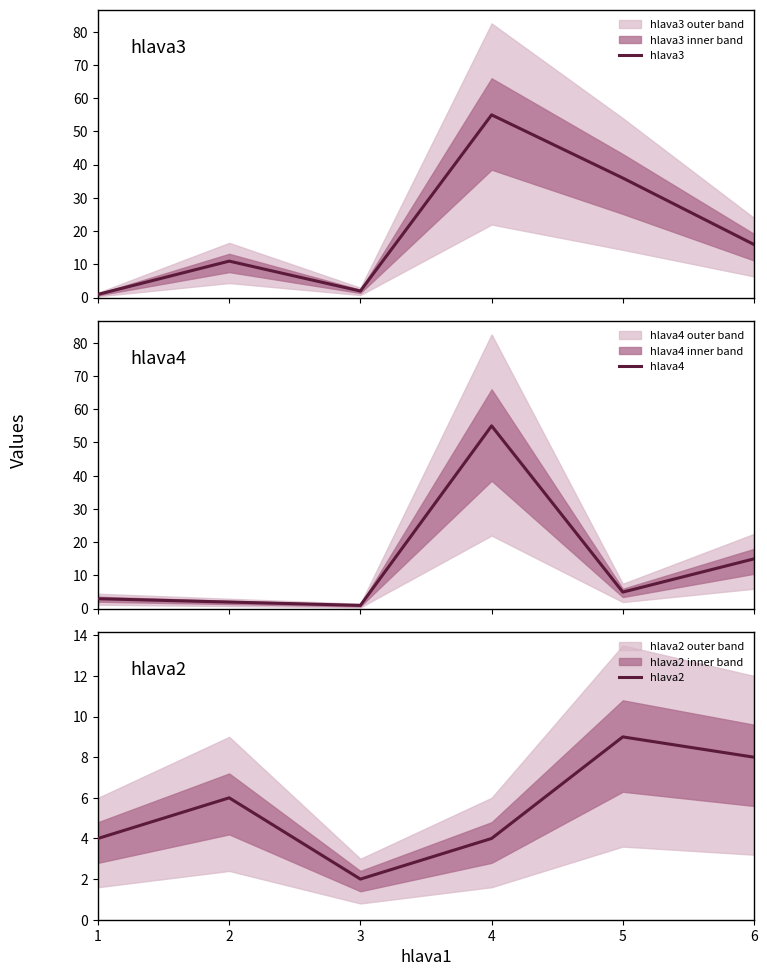

How many lines are shown in the chart?

3